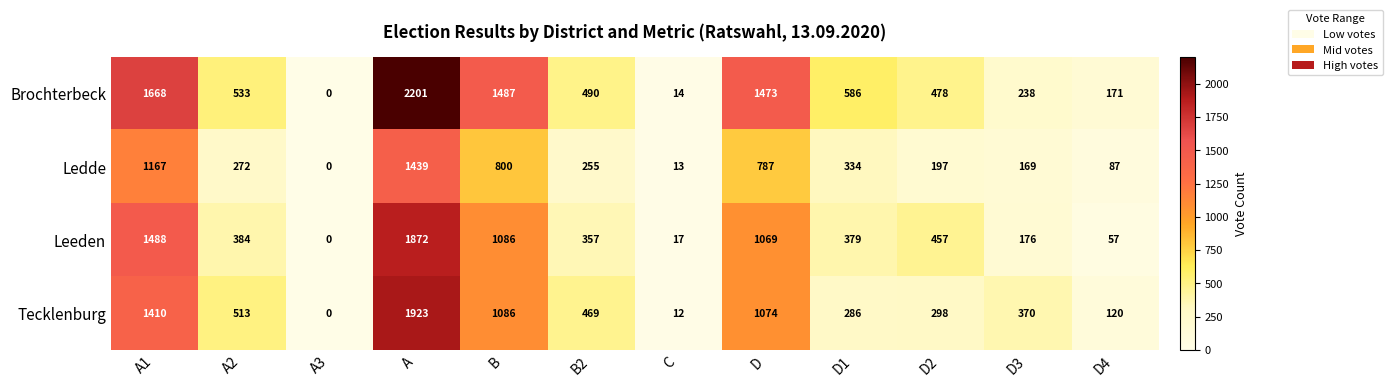

At A1, list the series in order from smallest to largest.

Ledde, Tecklenburg, Leeden, Brochterbeck